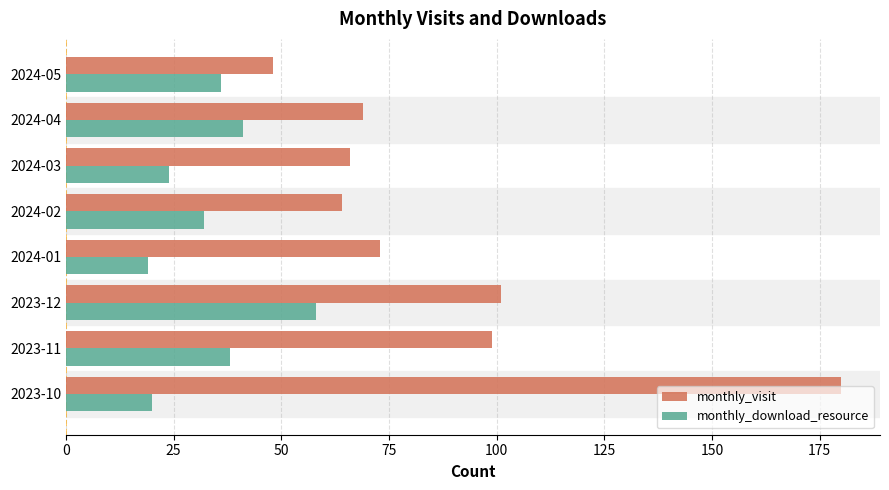

Rank the series at 2024-04 from highest to lowest value.

monthly_visit, monthly_download_resource